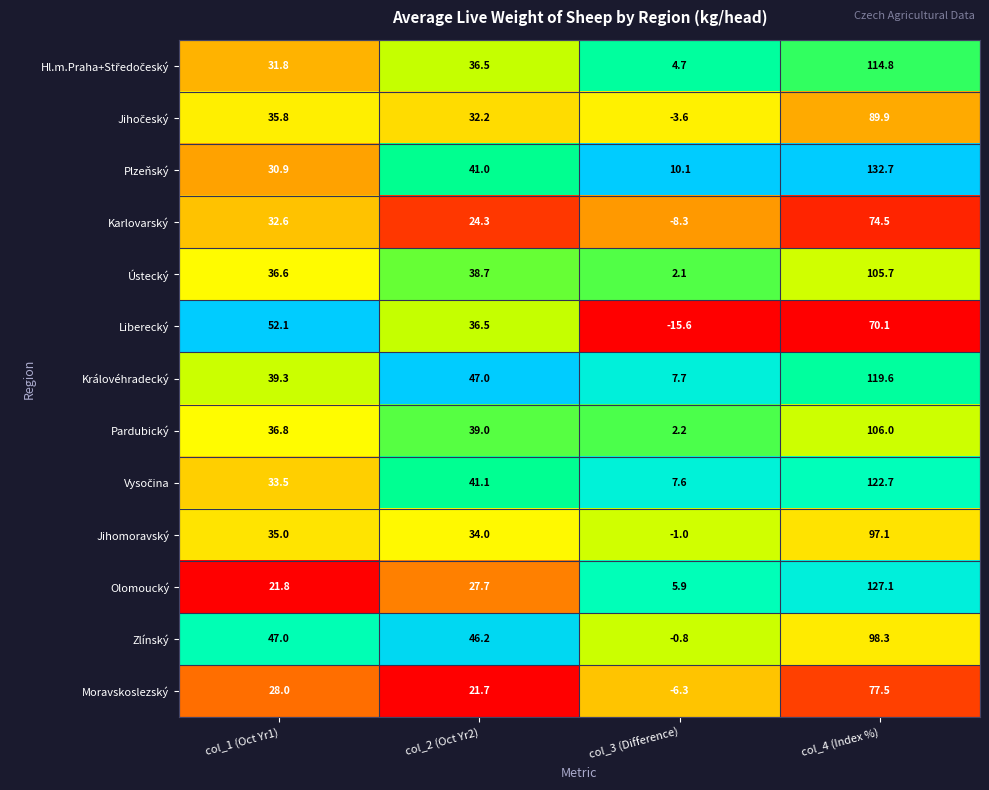

What is the spread (max minus min) of values at col_1 (Oct Yr1)?

30.3